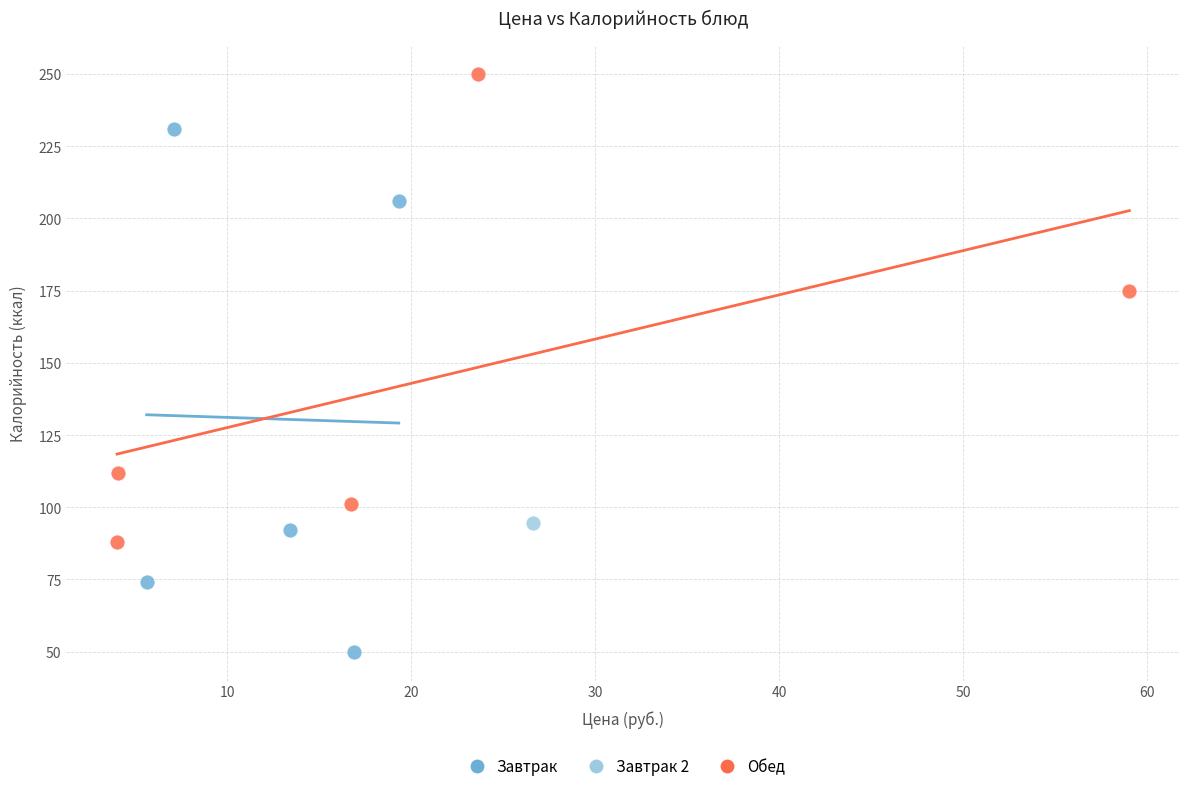

What are all the series names shown in the legend?

Завтрак, Завтрак 2, Обед